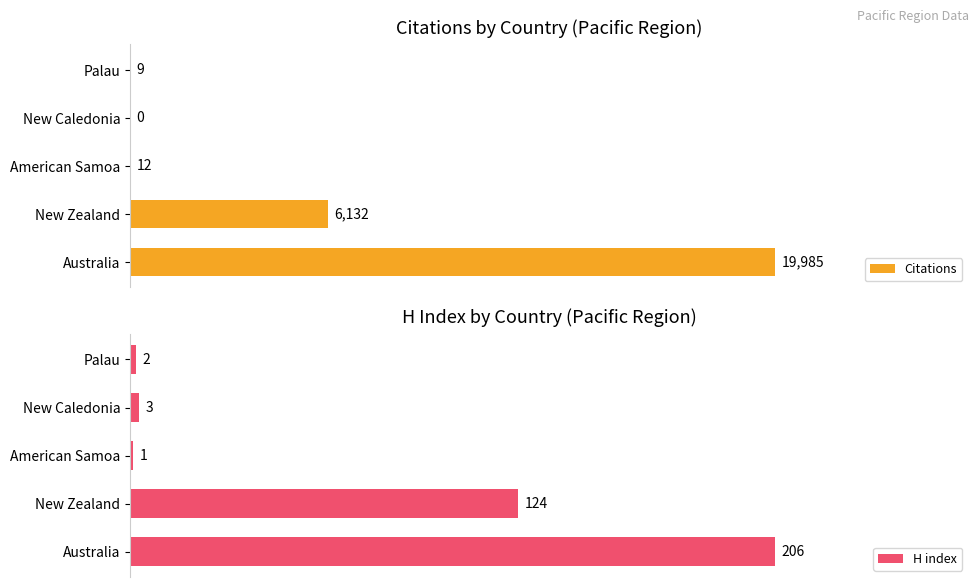

How many data points does each series have?

5